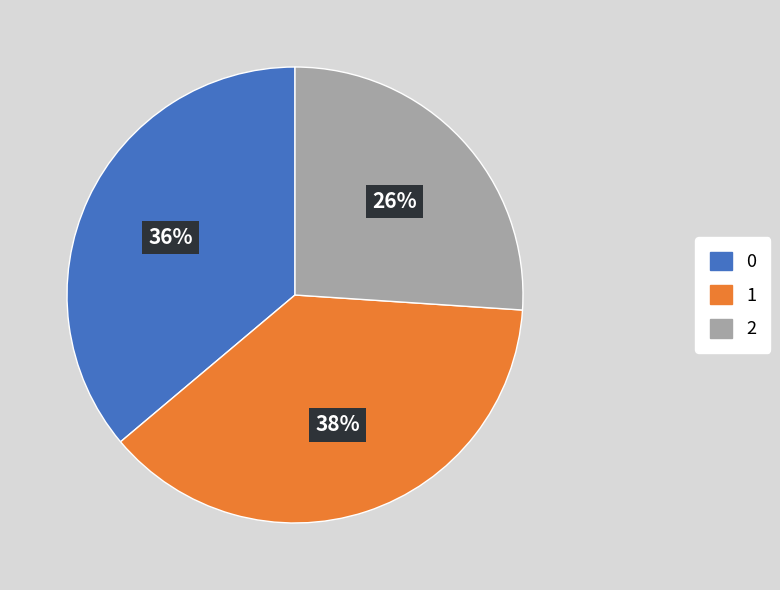

Is there any slice that represents more than half of the pie?

No